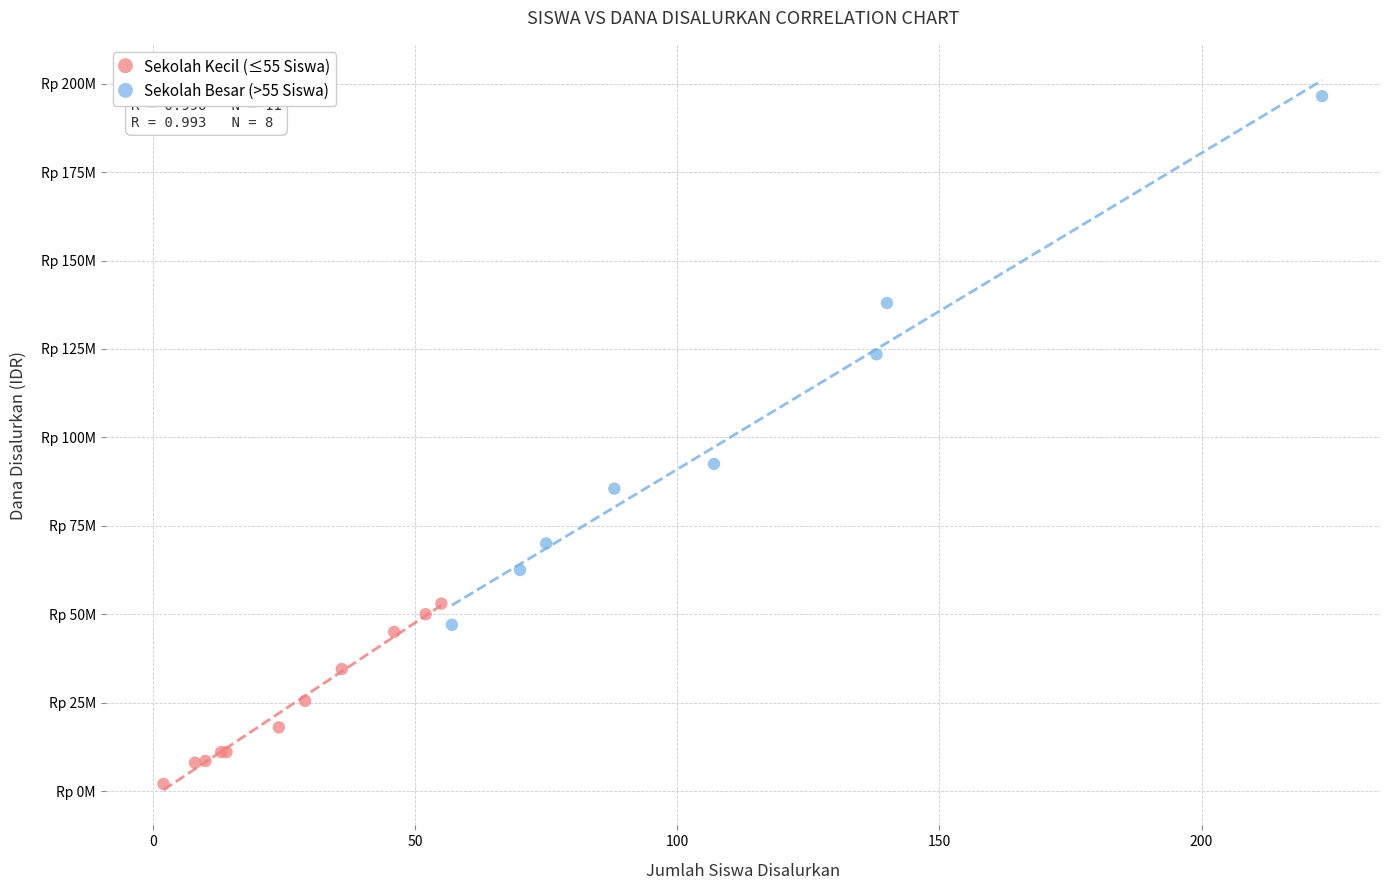

Which series reaches the maximum Y coordinate?

Sekolah Besar (>55 Siswa)